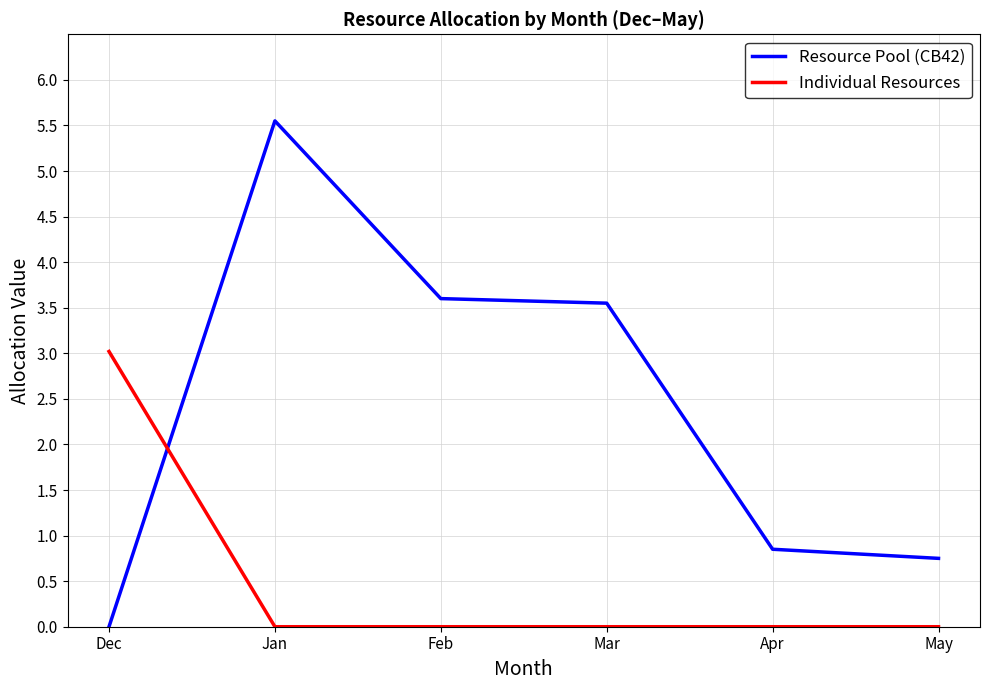

List the series in order of their peak value, lowest first.

Individual Resources, Resource Pool (CB42)